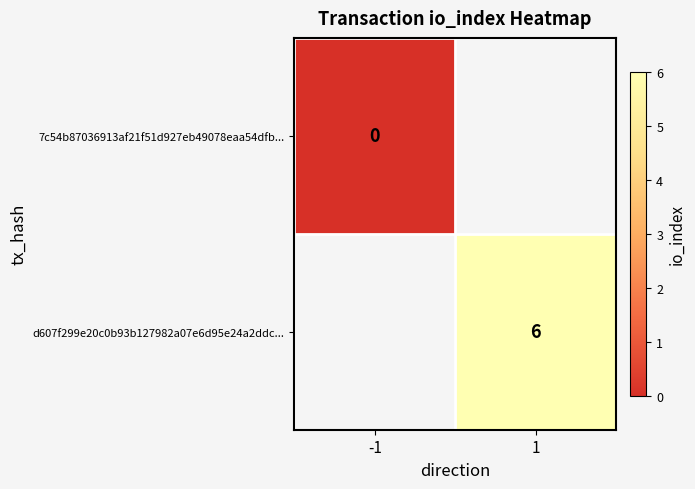

What is the maximum value shown in the chart?

6.0